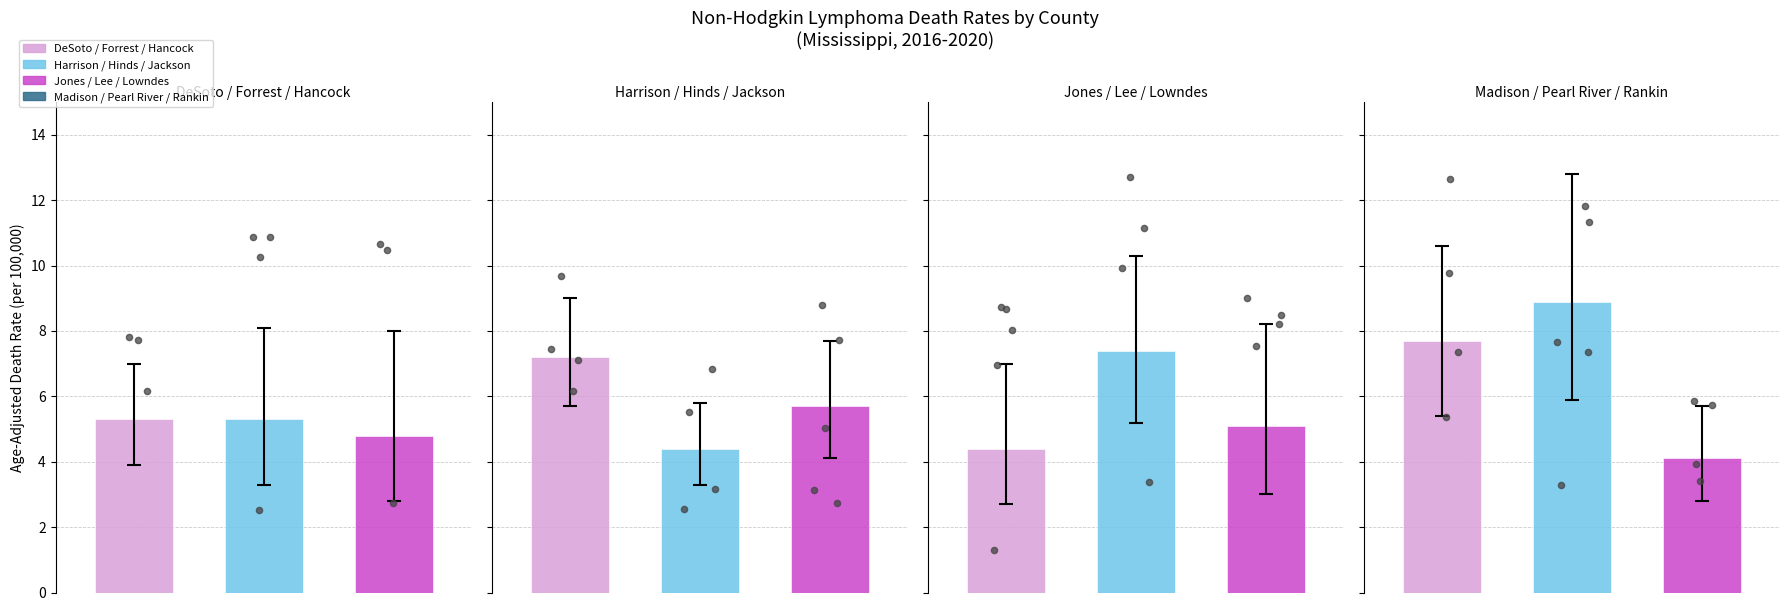

What is the total value across all series at Jackson?

17.5